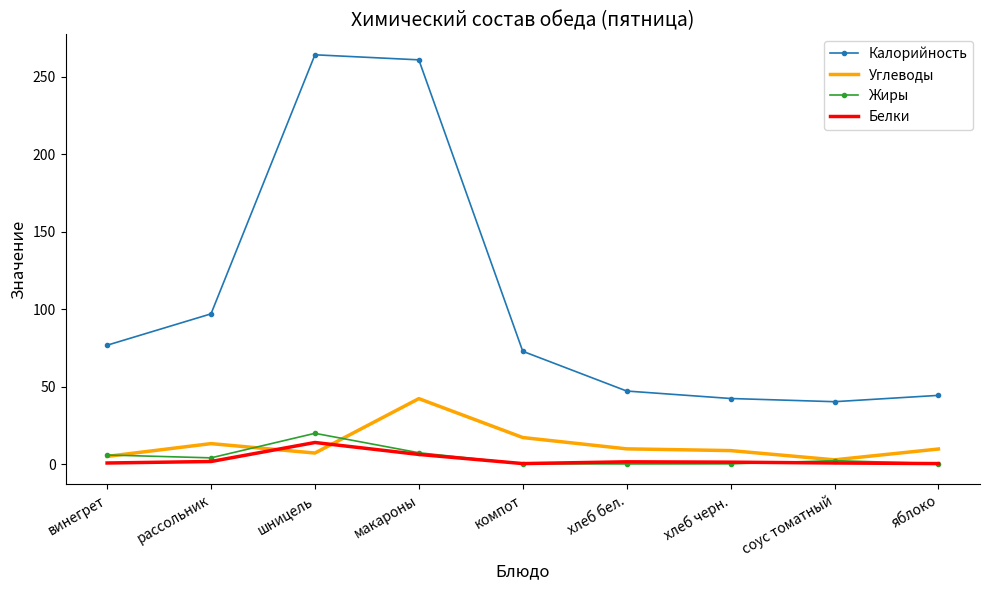

Between макароны and хлеб бел., which series saw the biggest shift?

Калорийность